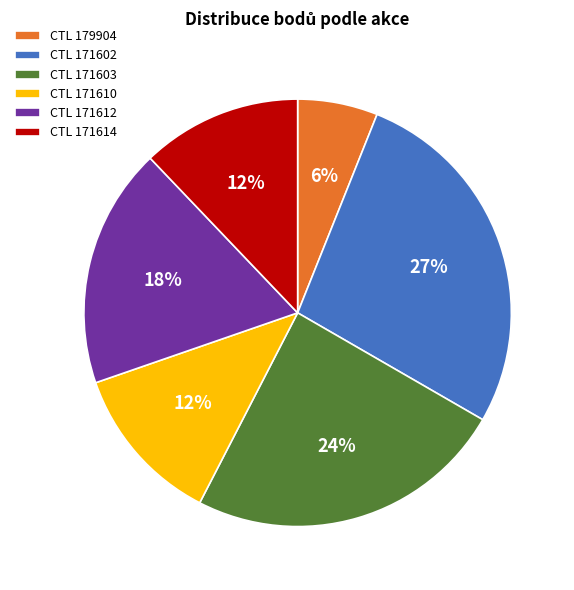

To the nearest percent, what portion does CTL 171614 represent?

12%